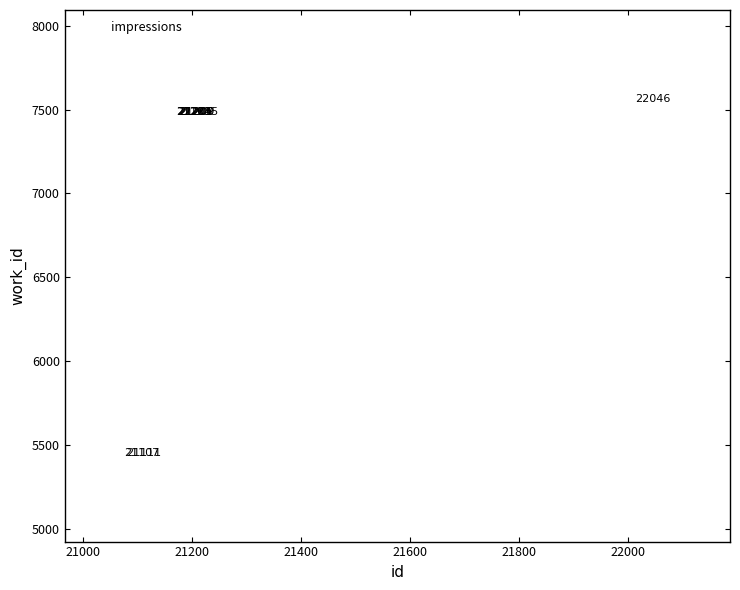

What Y value in the scatter plot is closest to 6509?

7486